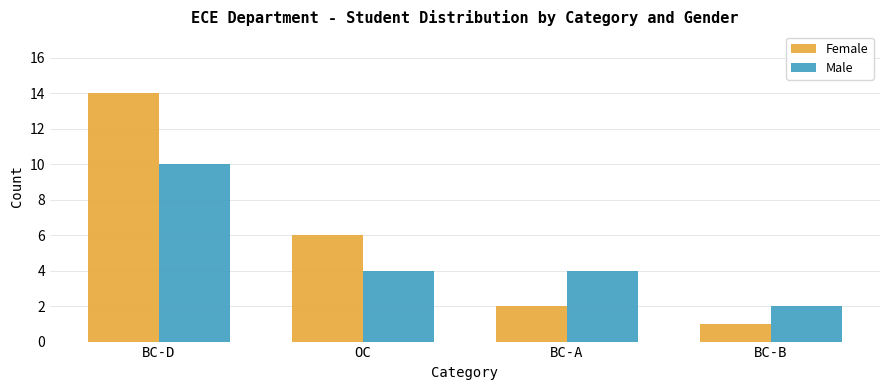

What is the label of the 1st bar from the left?

BC-D